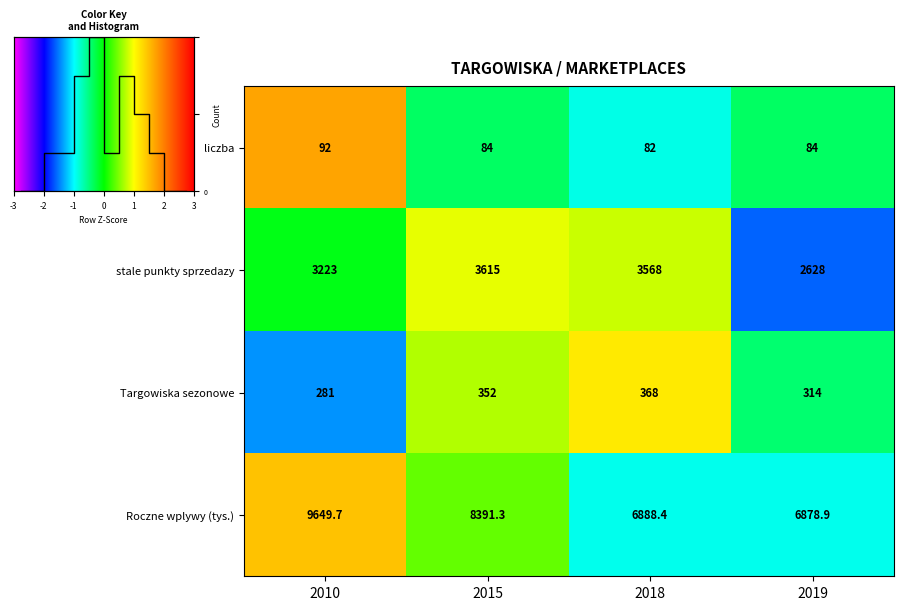

Is the value of Targowiska sezonowe at 2018 greater than the value of stale punkty sprzedazy at 2015?

No